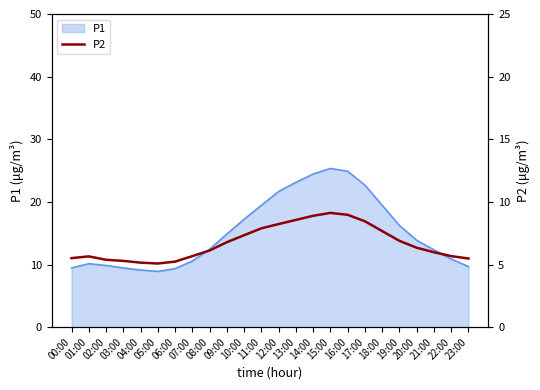

Between 21:00 and 20:00, which is larger?

20:00